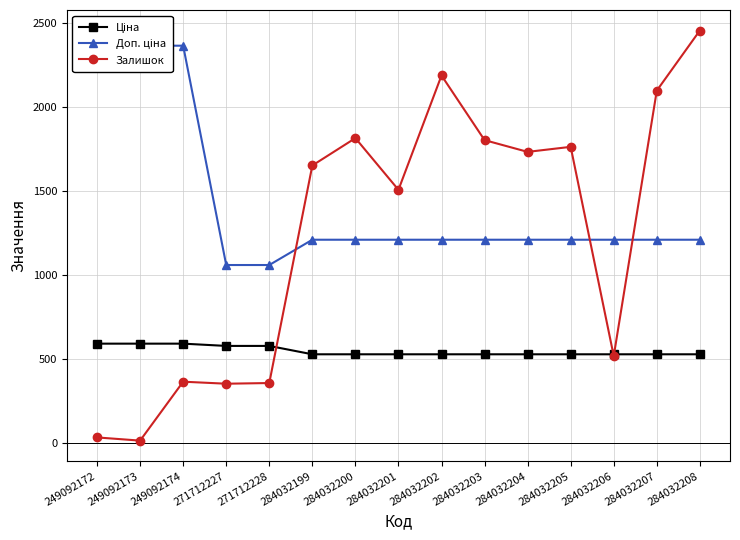

How many data points does each series have?

15